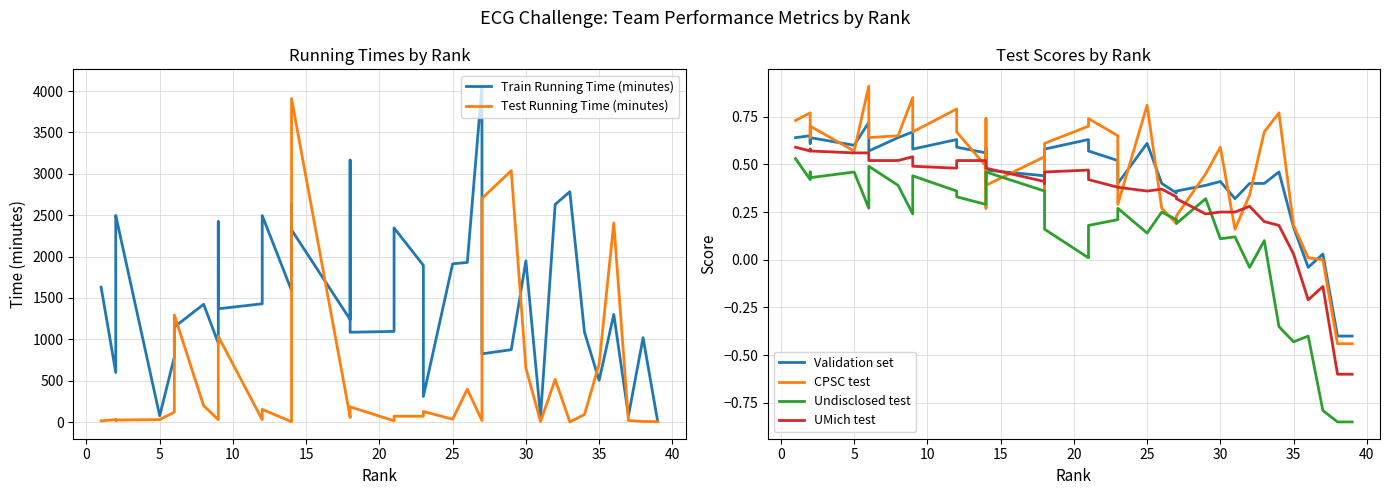

Is the value of Test Running Time (minutes) at 35 greater than the value of Undisclosed test at 38?

Yes